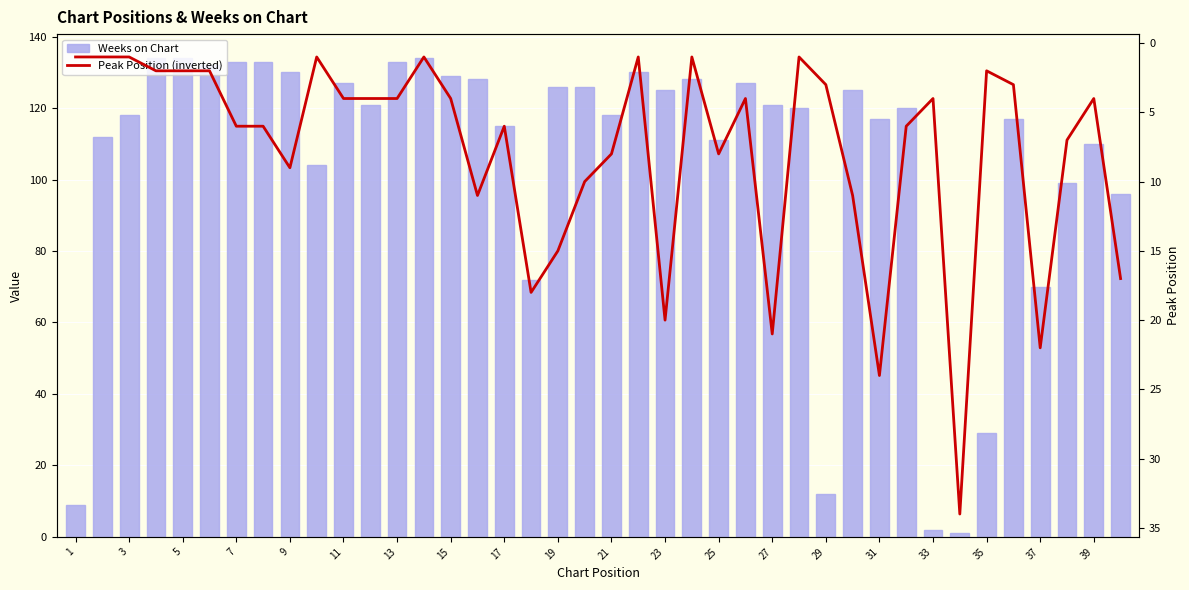

Between 29 and 33, which series saw the biggest shift?

Weeks on Chart